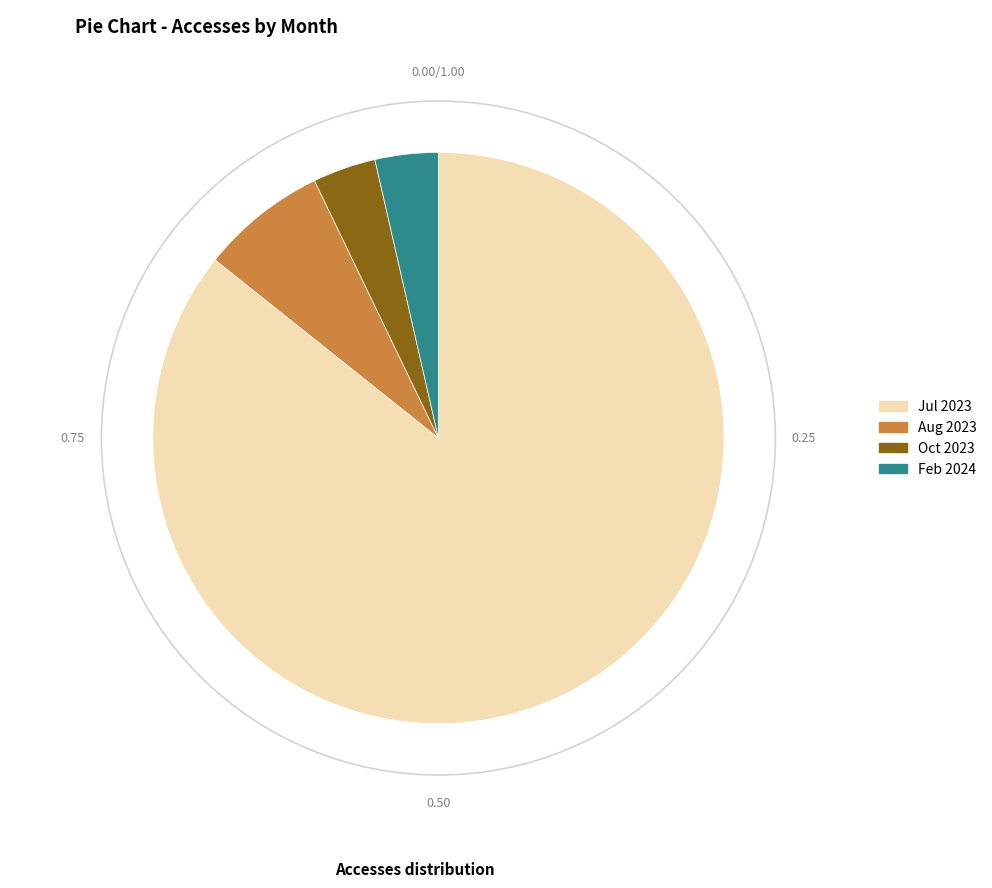

Is the sum of Jul 2023 and Aug 2023 greater than half?

Yes